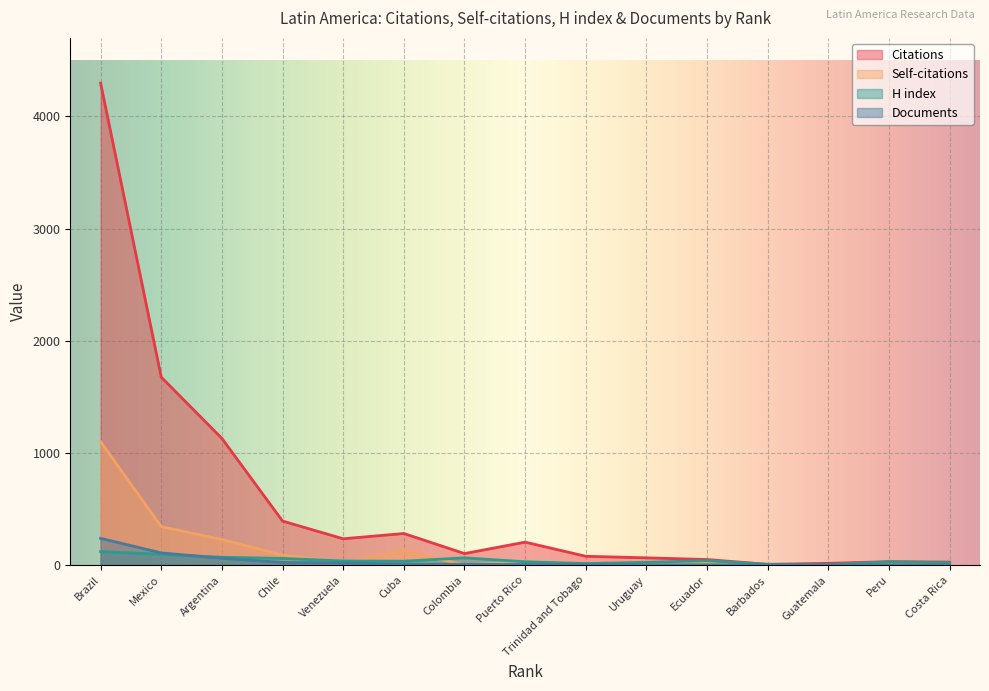

Which series has the widest spread of values?

Citations